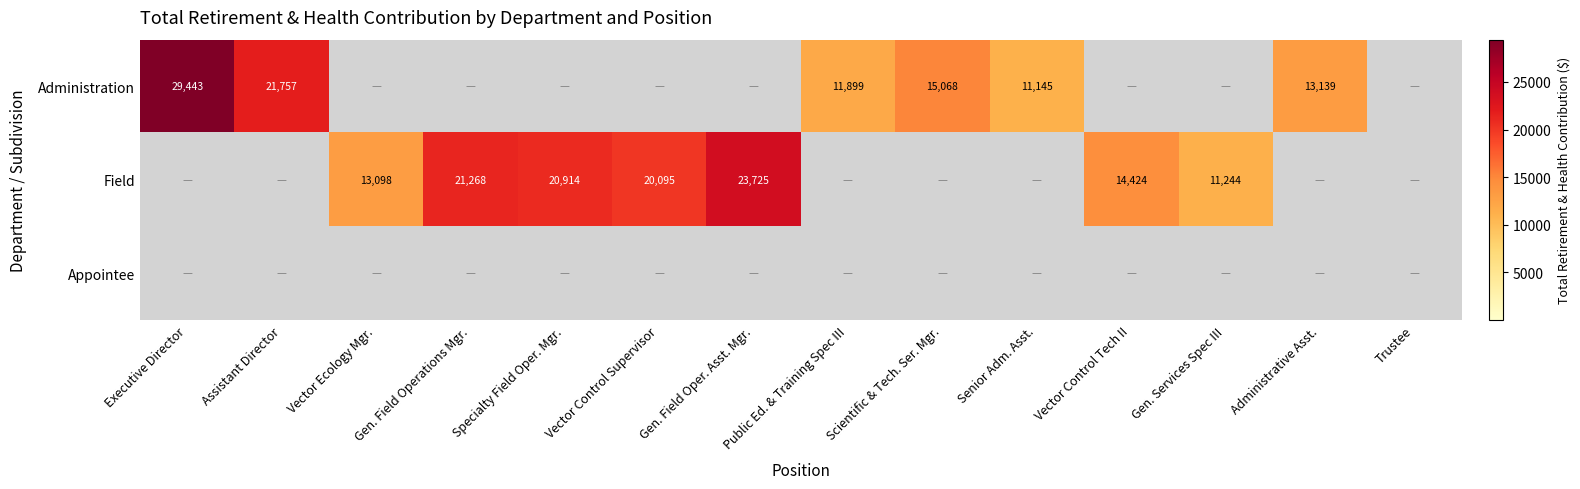

The value of Administration at Administrative Asst. is 7806. True or false?

False